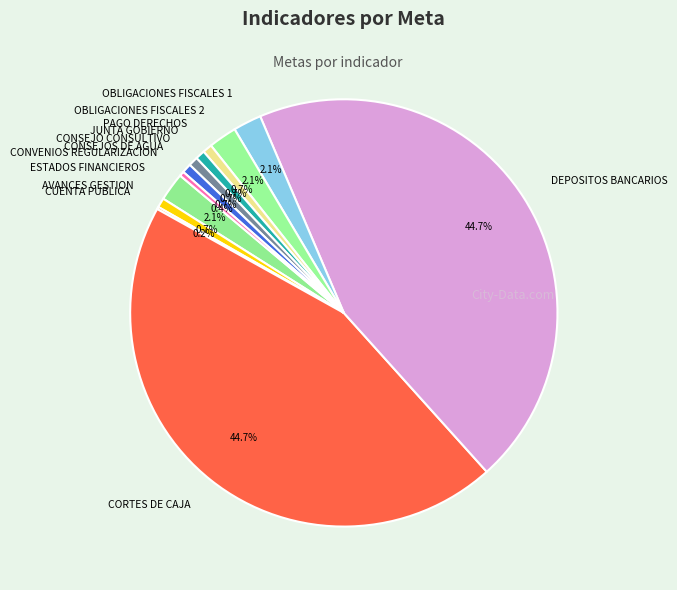

The OBLIGACIONES FISCALES 1 slice represents 13% of the pie. True or false?

False